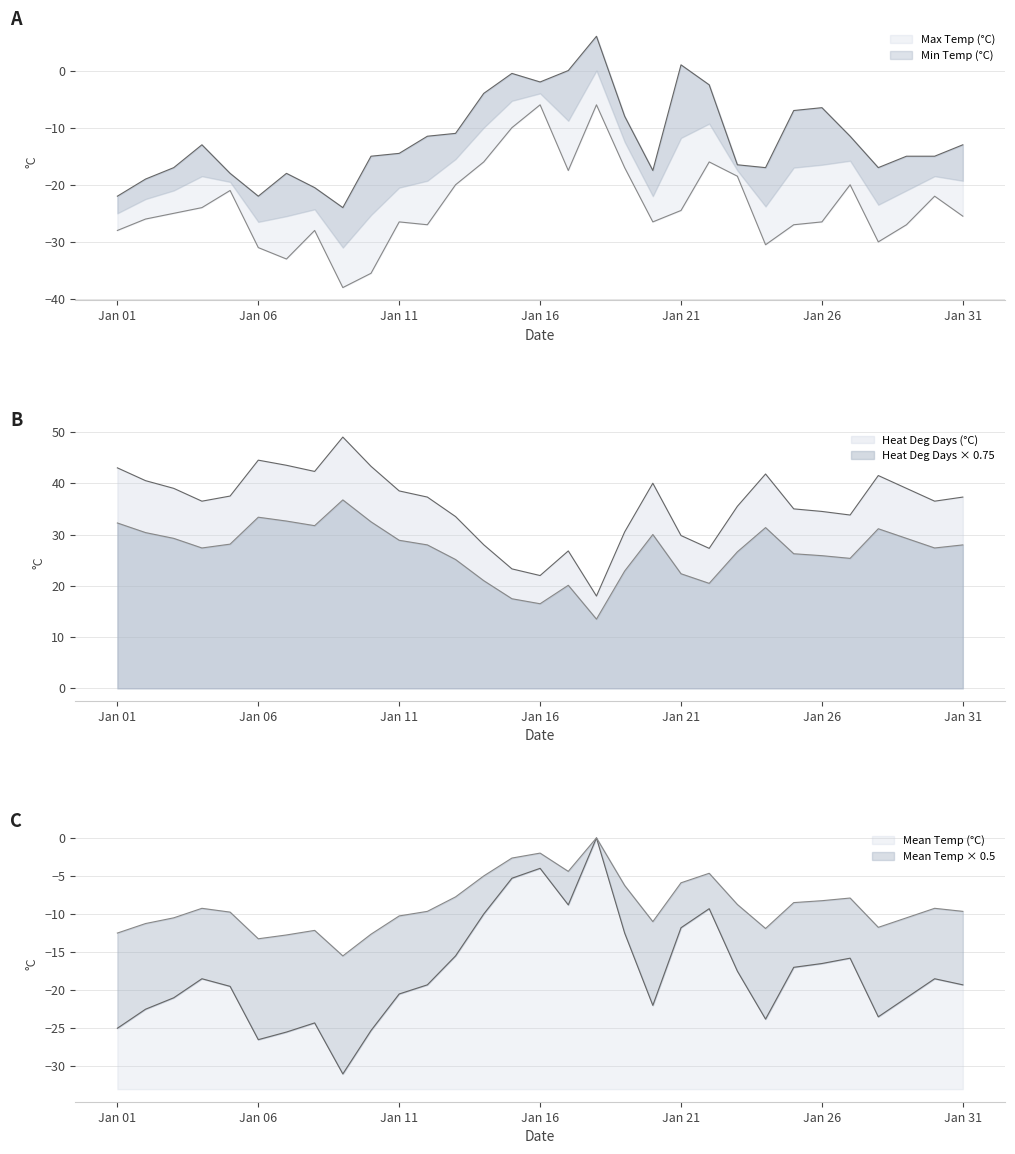

What is the smallest value displayed?

-38.0